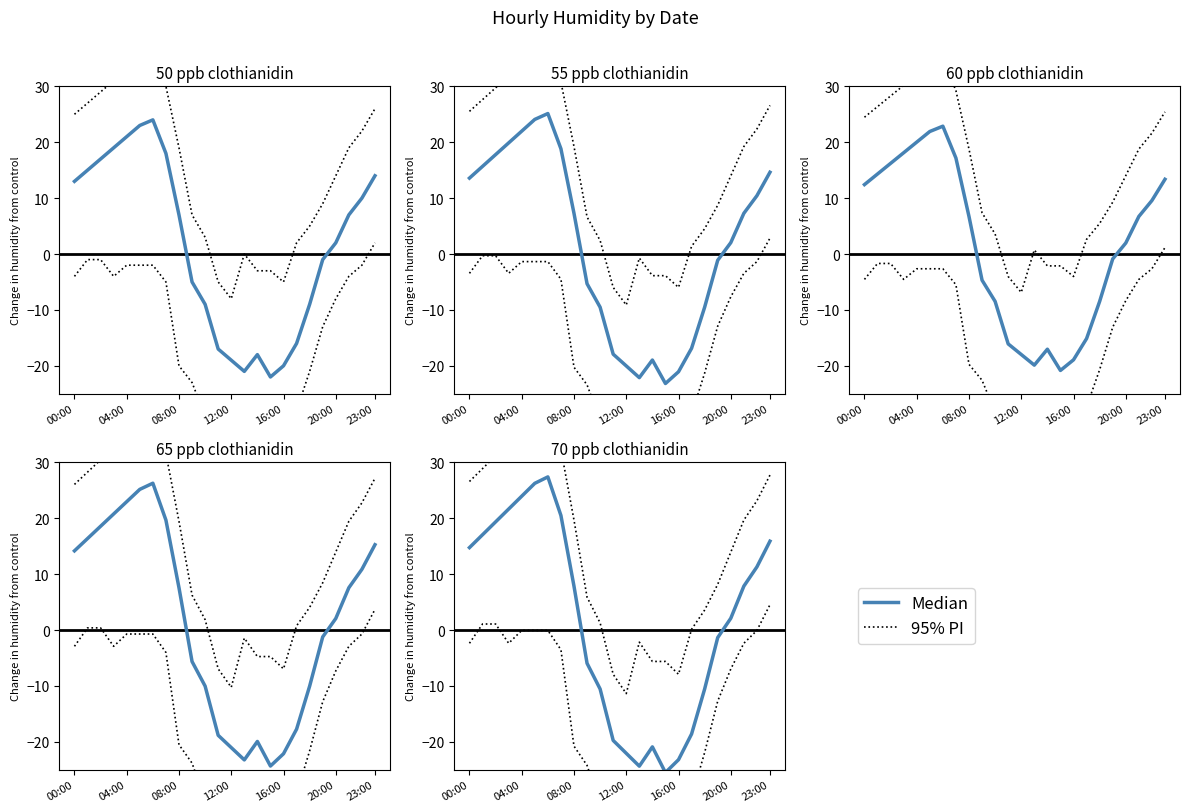

How many lines are shown in the chart?

2